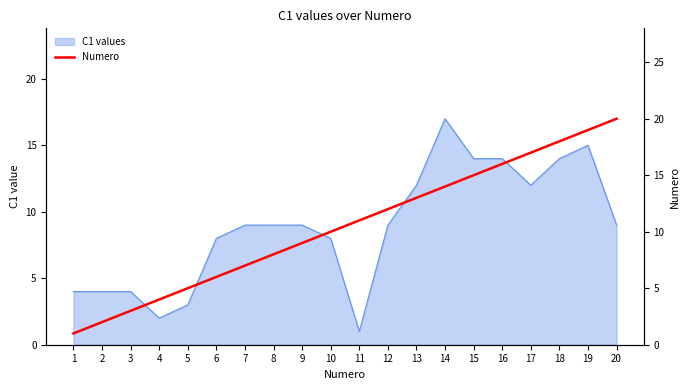

Does the chart display data point markers on the line(s)?

No